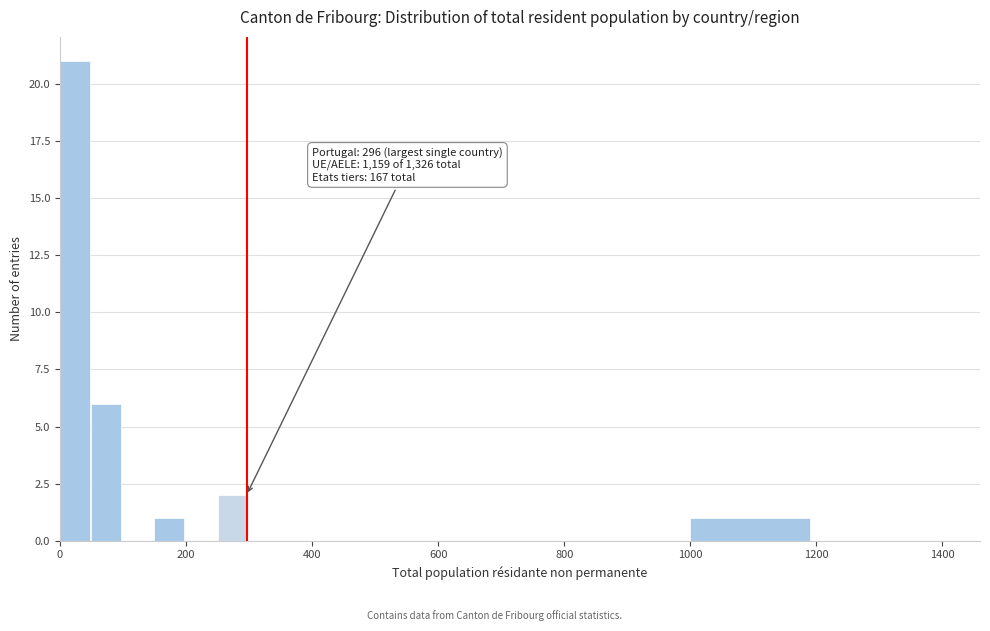

Around what value on the x-axis is the tallest bar? Give the approximate position of its centre, as read against the axis.

20